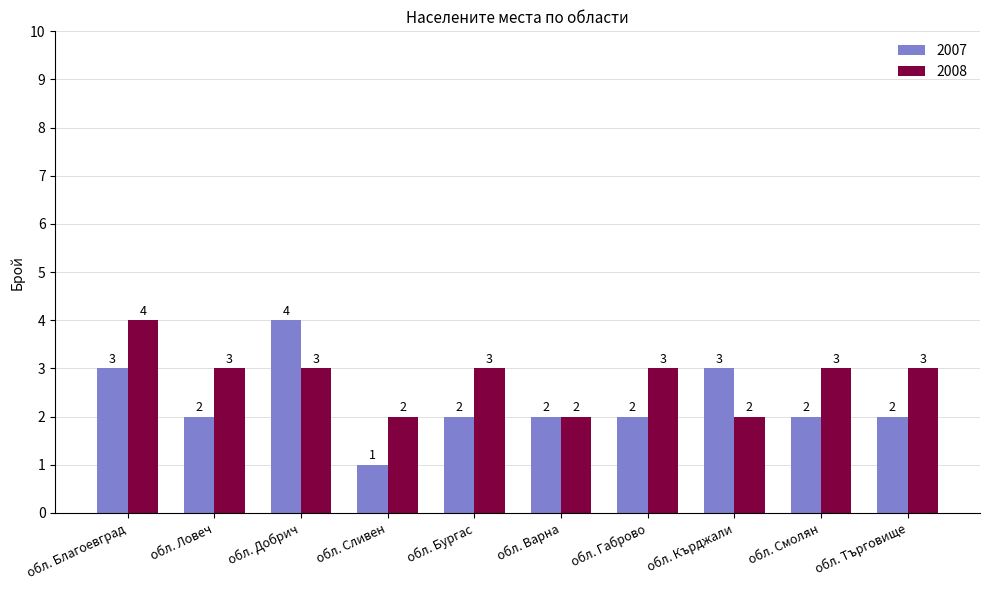

What is the label of the 8th bar from the right?

обл. Добрич